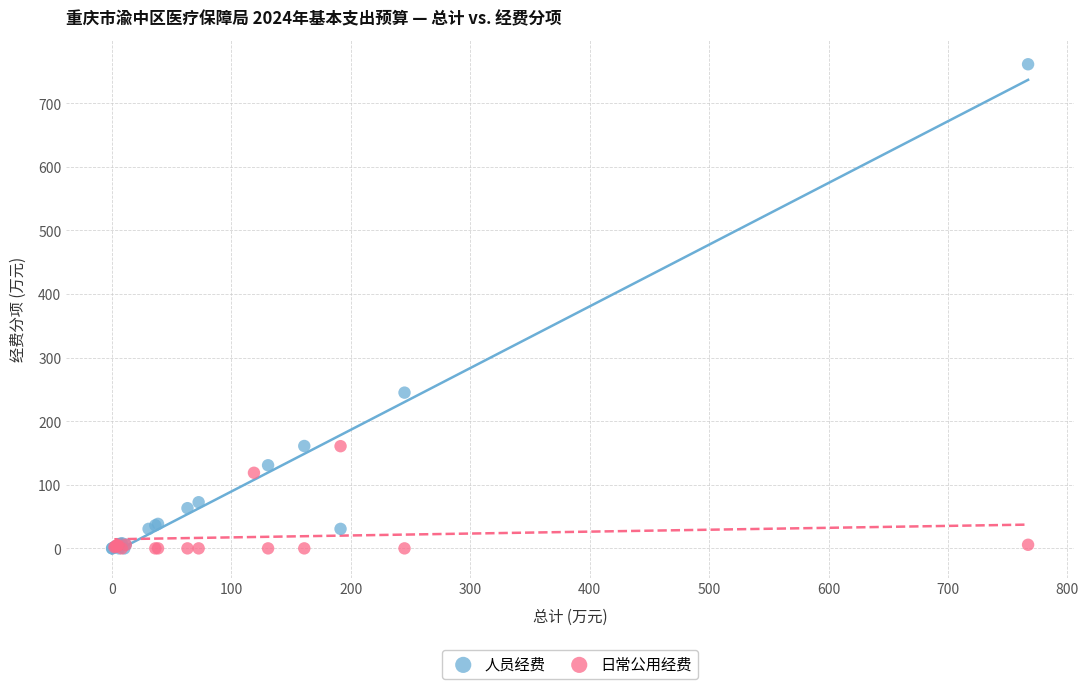

Which series reaches the maximum Y coordinate?

人员经费